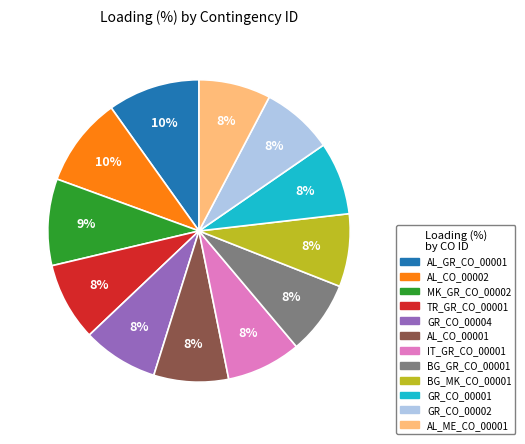

Is it true that BG_GR_CO_00001 is 8% of the pie?

True